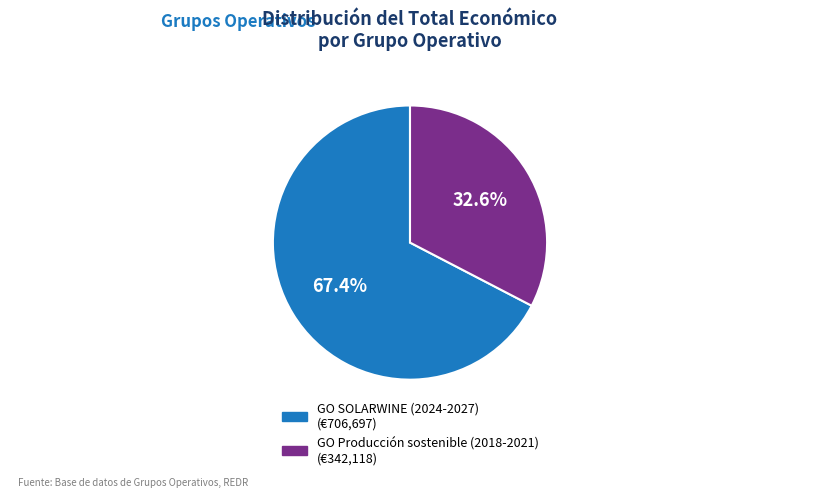

Which has a higher value, GO Producción sostenible (2018-2021) or GO SOLARWINE (2024-2027)?

GO SOLARWINE (2024-2027)